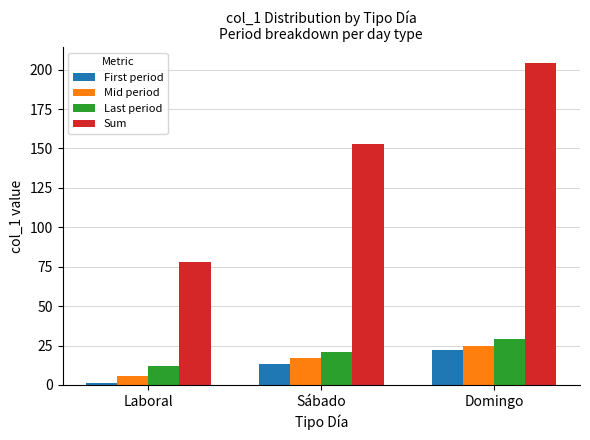

What is the difference between the Sum values at Laboral and Sábado?

75